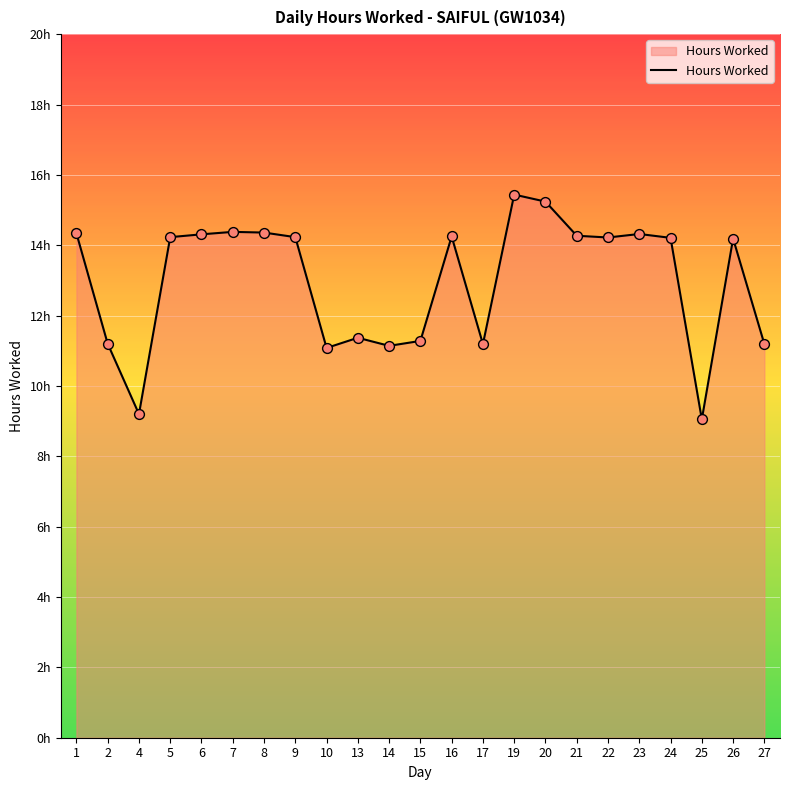

What is the change in value from 7 to 9?

-0.2